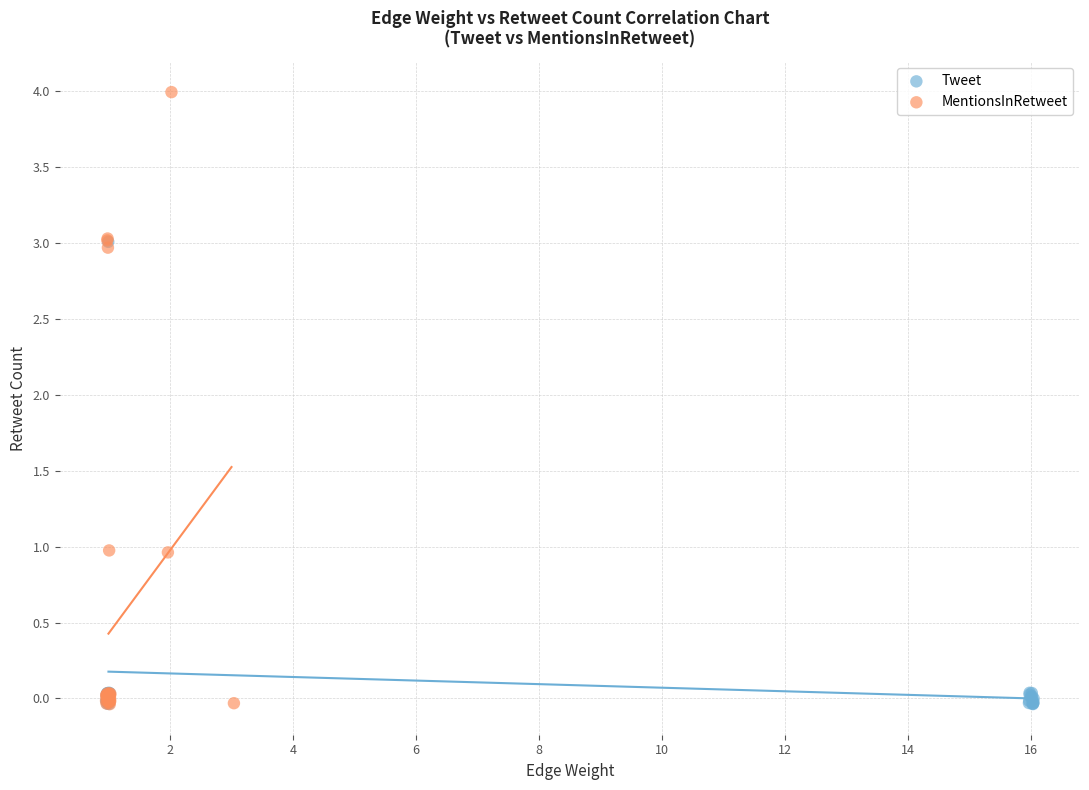

Which series contains the highest Y value?

MentionsInRetweet